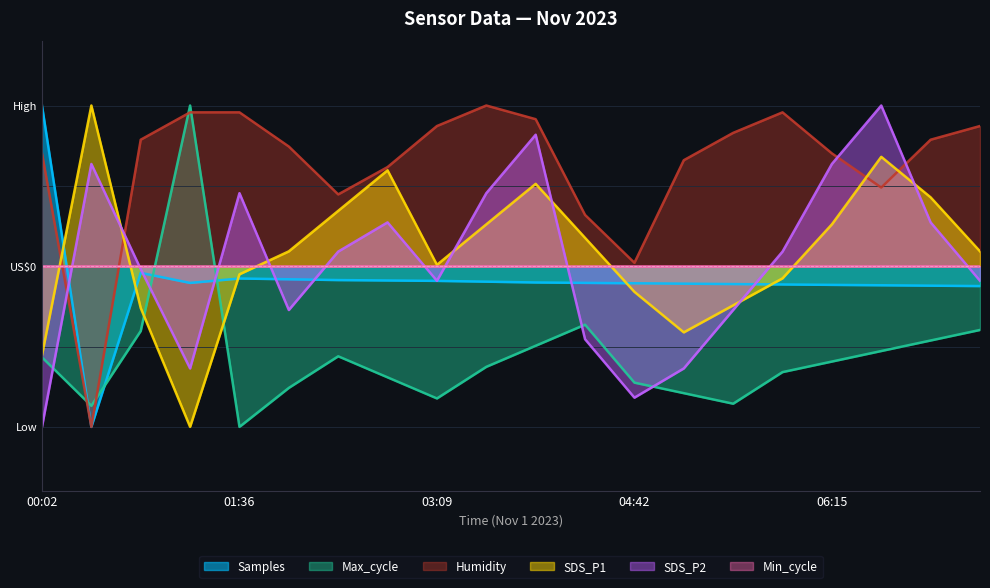

Does the chart display data point markers on the line(s)?

No